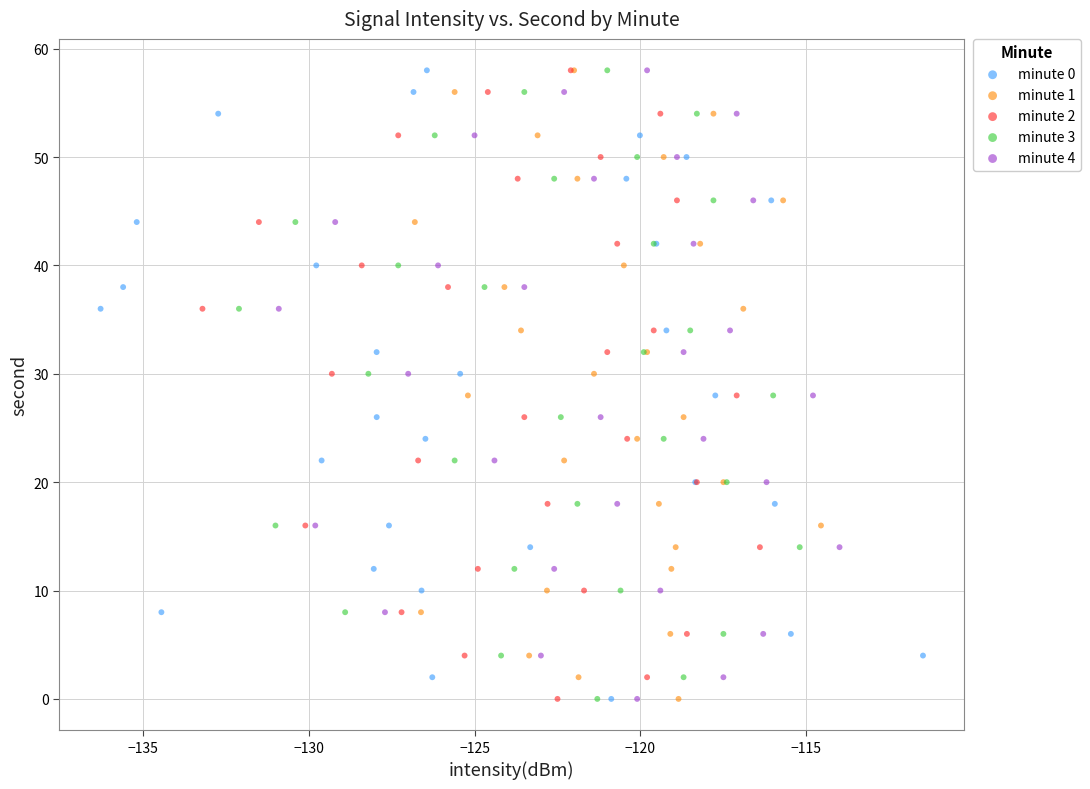

What are all the series names shown in the legend?

minute 0, minute 1, minute 2, minute 3, minute 4